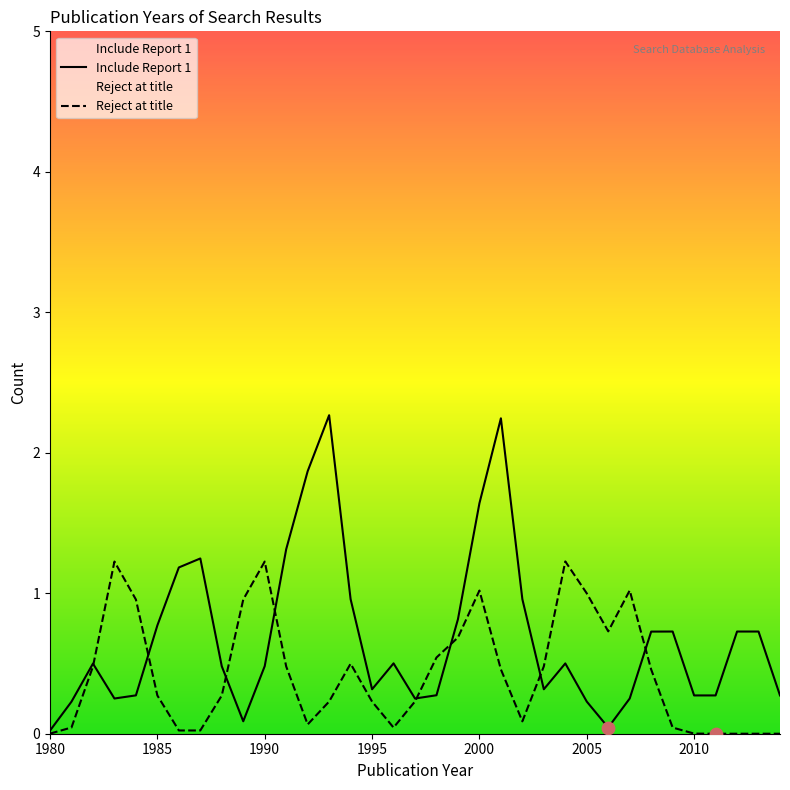

Which series has the largest total across all categories?

Include Report 1